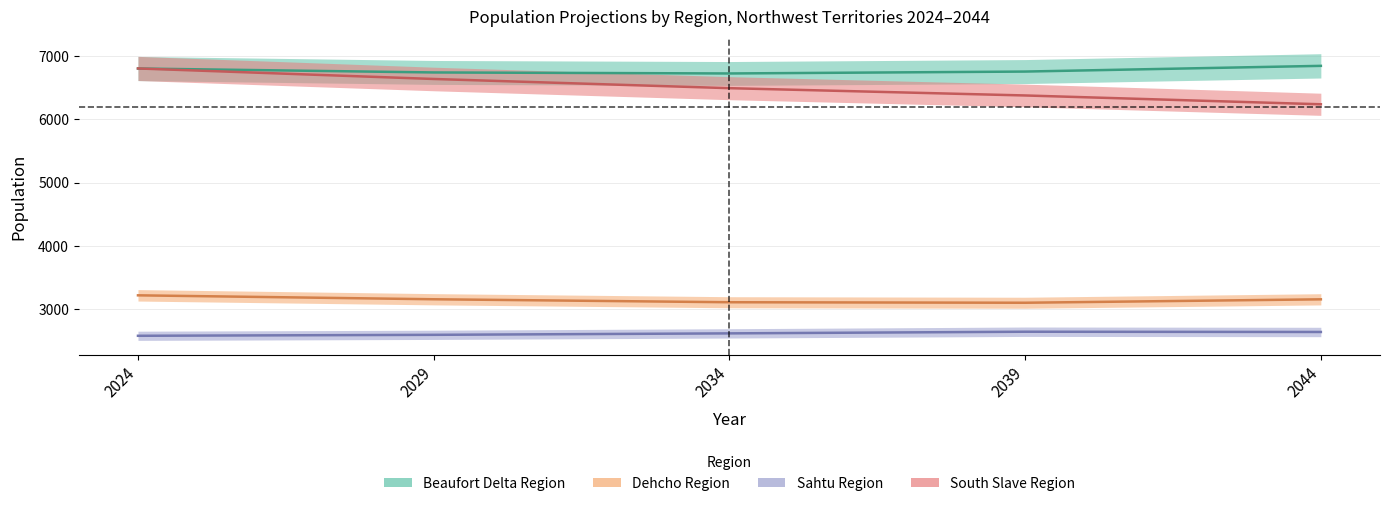

Is this an area chart (filled region under the line)?

No